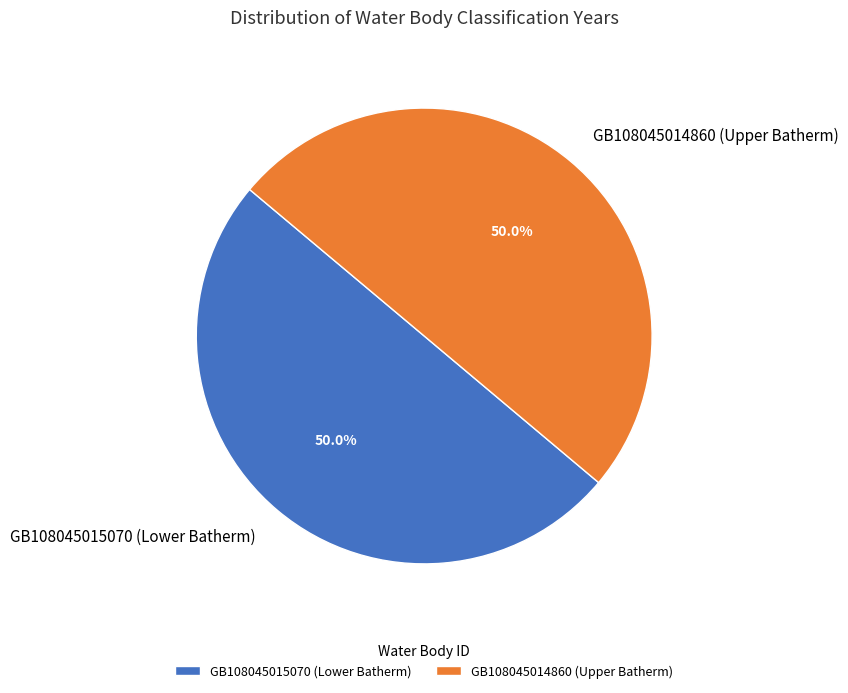

What percentage is the GB108045015070 (Lower Batherm) slice, to the nearest percent?

50%